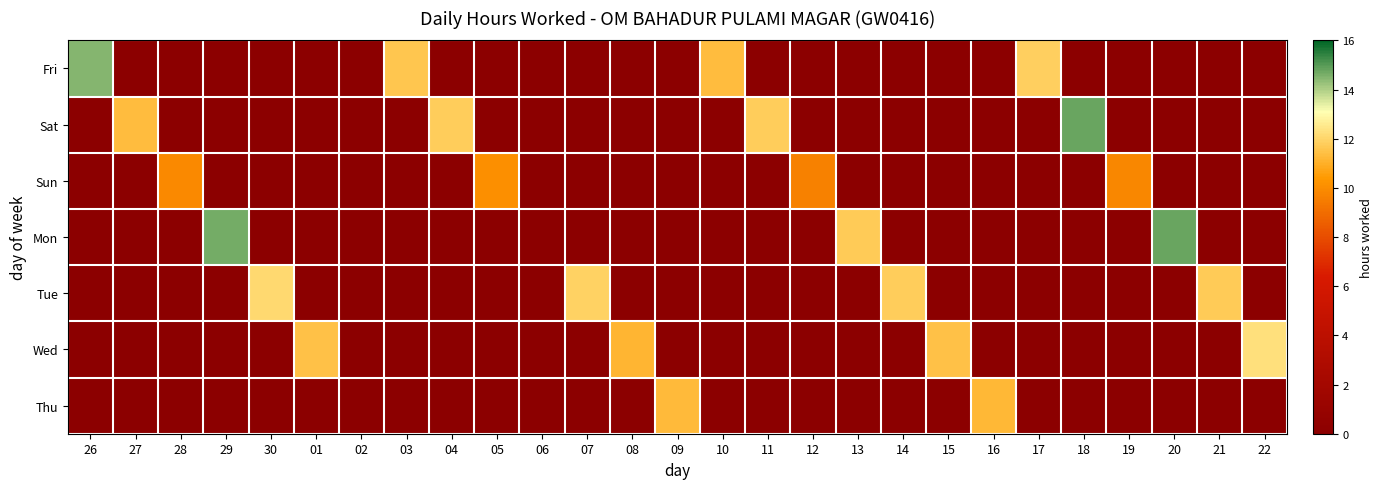

Reading left to right, list all the values displayed in this chart.

Fri: 26=14.5	27=0.0	28=0.0	29=0.0	30=0.0	01=0.0	02=0.0	03=11.6	04=0.0	05=0.0	06=0.0	07=0.0	08=0.0	09=0.0	10=11.3	11=0.0	12=0.0	13=0.0	14=0.0	15=0.0	16=0.0	17=11.8	18=0.0	19=0.0	20=0.0	21=0.0	22=0.0
Sat: 26=0.0	27=11.4	28=0.0	29=0.0	30=0.0	01=0.0	02=0.0	03=0.0	04=11.8	05=0.0	06=0.0	07=0.0	08=0.0	09=0.0	10=0.0	11=11.8	12=0.0	13=0.0	14=0.0	15=0.0	16=0.0	17=0.0	18=14.8	19=0.0	20=0.0	21=0.0	22=0.0
Sun: 26=0.0	27=0.0	28=9.9	29=0.0	30=0.0	01=0.0	02=0.0	03=0.0	04=0.0	05=10.1	06=0.0	07=0.0	08=0.0	09=0.0	10=0.0	11=0.0	12=9.7	13=0.0	14=0.0	15=0.0	16=0.0	17=0.0	18=0.0	19=9.9	20=0.0	21=0.0	22=0.0
Mon: 26=0.0	27=0.0	28=0.0	29=14.7	30=0.0	01=0.0	02=0.0	03=0.0	04=0.0	05=0.0	06=0.0	07=0.0	08=0.0	09=0.0	10=0.0	11=0.0	12=0.0	13=11.7	14=0.0	15=0.0	16=0.0	17=0.0	18=0.0	19=0.0	20=14.8	21=0.0	22=0.0
Tue: 26=0.0	27=0.0	28=0.0	29=0.0	30=12.1	01=0.0	02=0.0	03=0.0	04=0.0	05=0.0	06=0.0	07=11.9	08=0.0	09=0.0	10=0.0	11=0.0	12=0.0	13=0.0	14=11.8	15=0.0	16=0.0	17=0.0	18=0.0	19=0.0	20=0.0	21=11.7	22=0.0
Wed: 26=0.0	27=0.0	28=0.0	29=0.0	30=0.0	01=11.5	02=0.0	03=0.0	04=0.0	05=0.0	06=0.0	07=0.0	08=11.2	09=0.0	10=0.0	11=0.0	12=0.0	13=0.0	14=0.0	15=11.5	16=0.0	17=0.0	18=0.0	19=0.0	20=0.0	21=0.0	22=12.2
Thu: 26=0.0	27=0.0	28=0.0	29=0.0	30=0.0	01=0.0	02=0.0	03=0.0	04=0.0	05=0.0	06=0.0	07=0.0	08=0.0	09=11.3	10=0.0	11=0.0	12=0.0	13=0.0	14=0.0	15=0.0	16=11.2	17=0.0	18=0.0	19=0.0	20=0.0	21=0.0	22=0.0